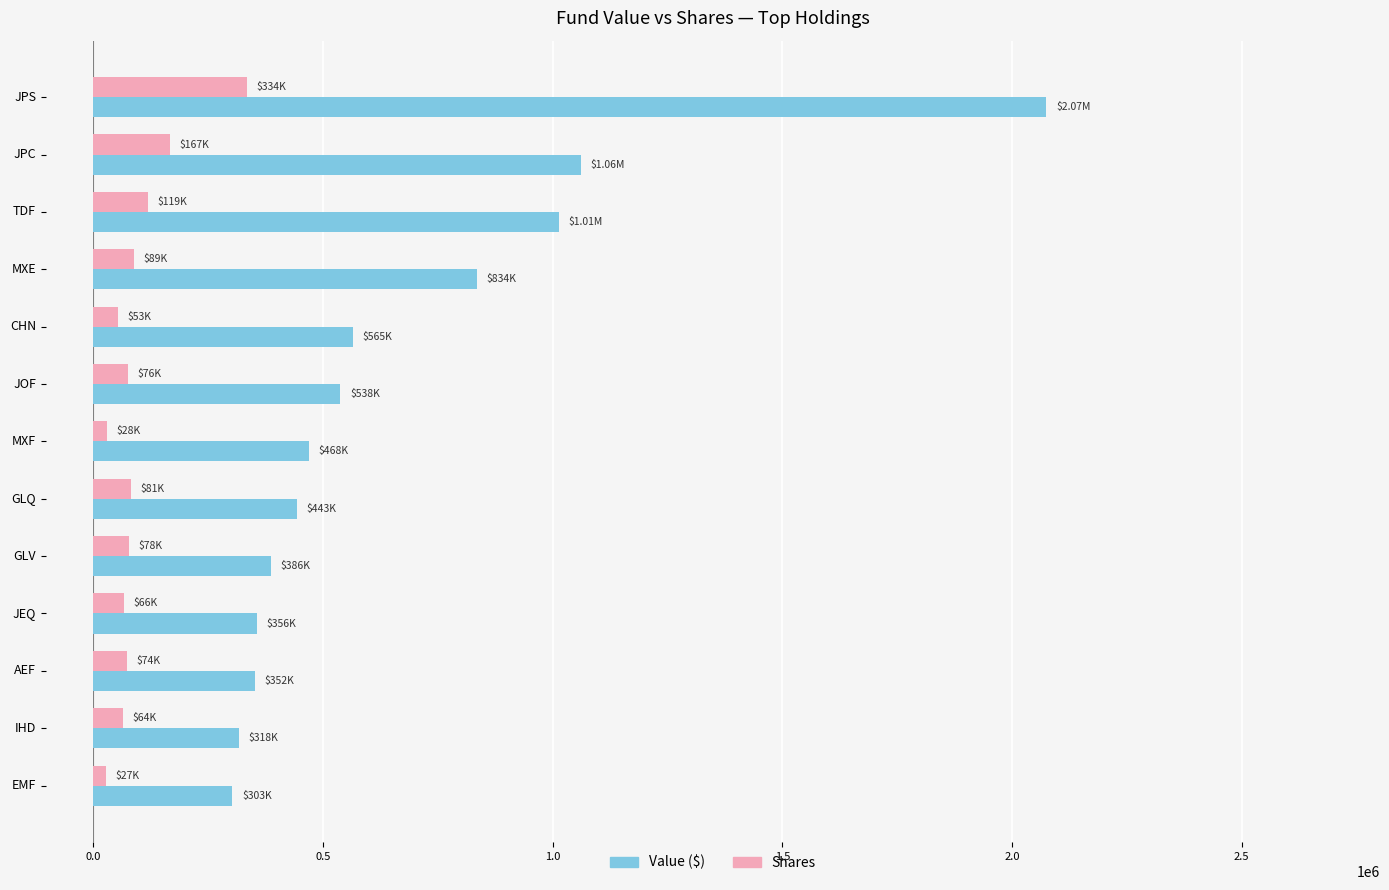

Which category has the highest value across all series?

JPS